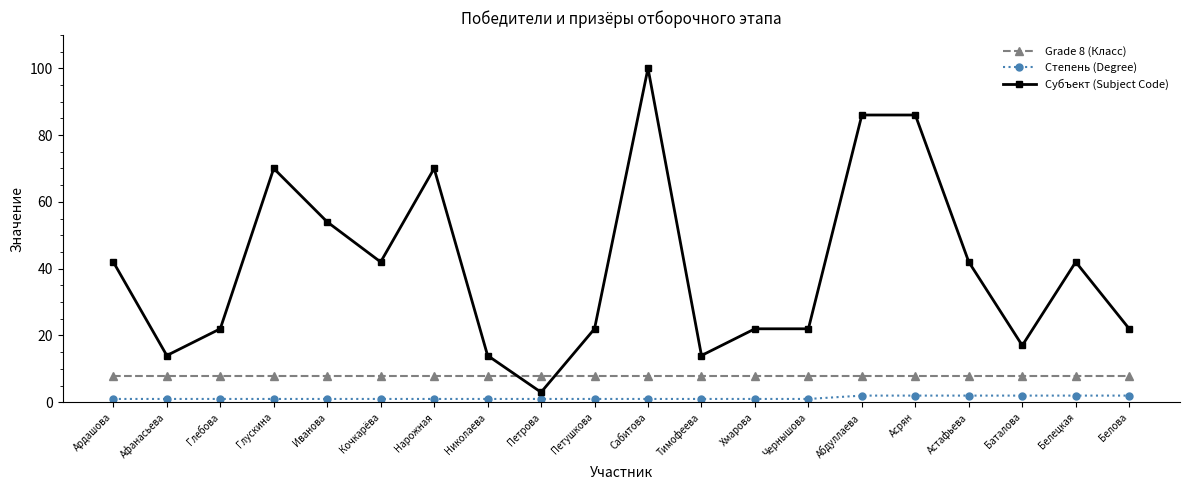

What is the total value across all series at Николаева?

23